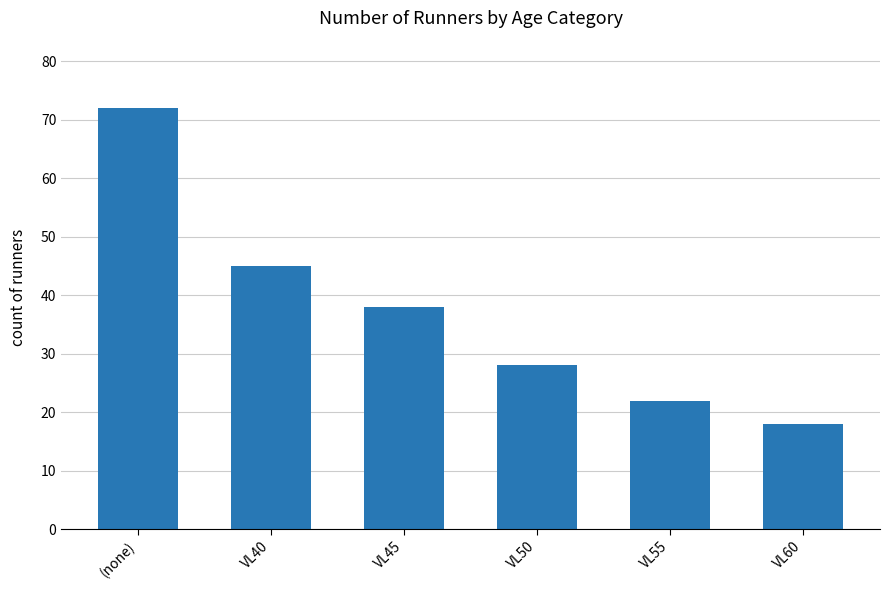

How many categories are shown in the chart?

6